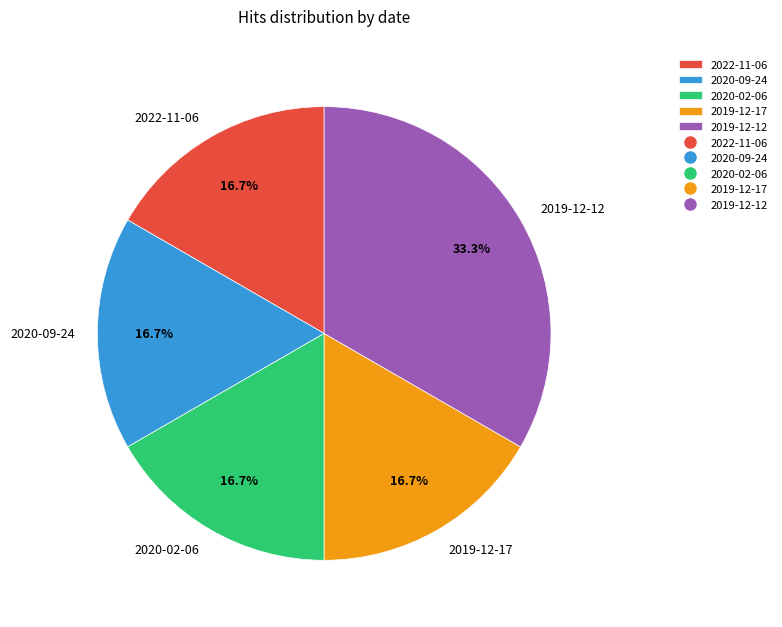

What is the largest slice in the pie chart?

2019-12-12